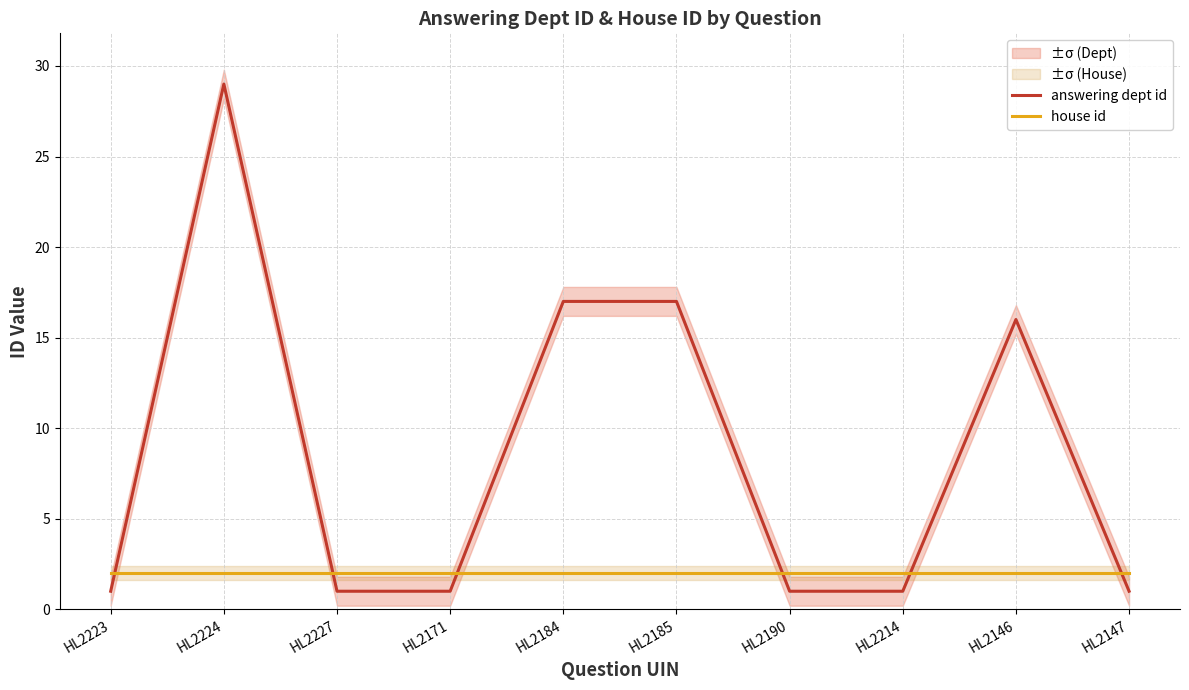

After their last crossing, which series has the higher values: answering dept id or house id?

house id